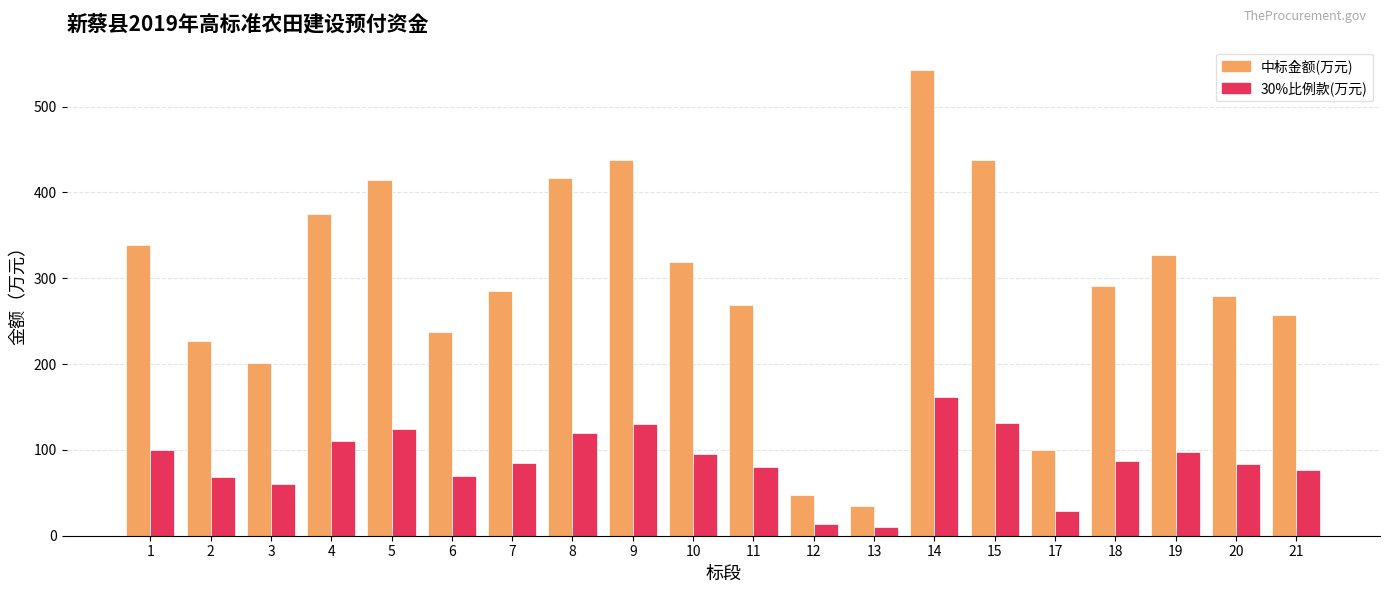

What is the lowest value of the 中标金额(万元) series?

34.8